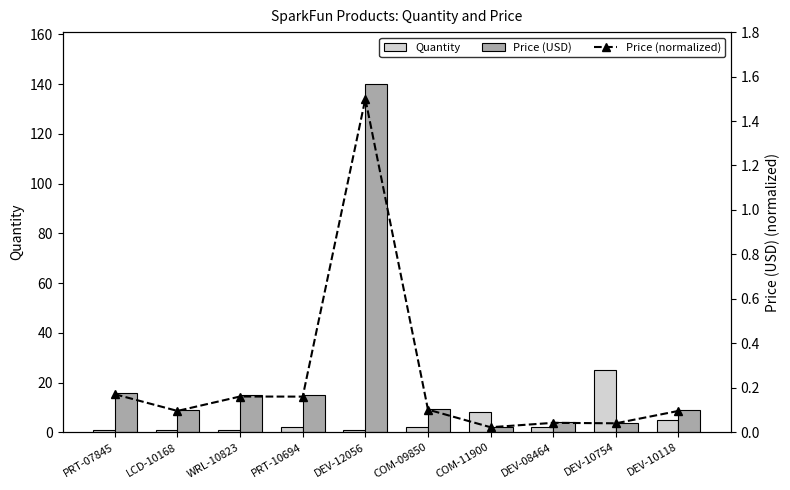

What is the value of the Quantity bar at the 2nd from the left?

1.0